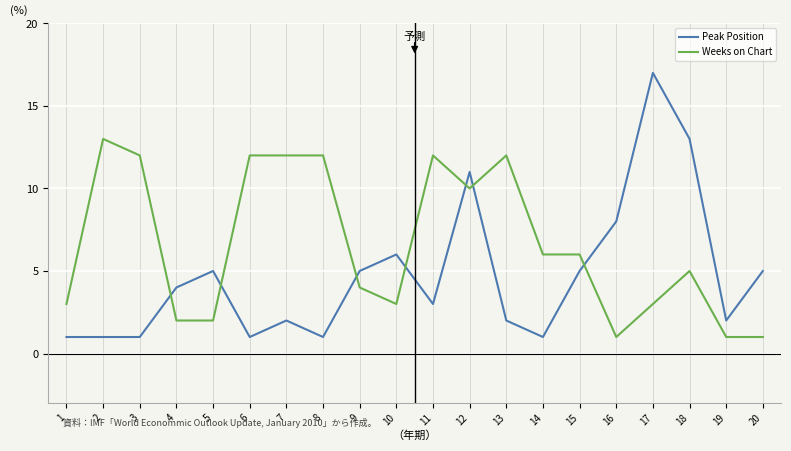

Rank the series by their maximum value, from lowest to highest.

Weeks on Chart, Peak Position